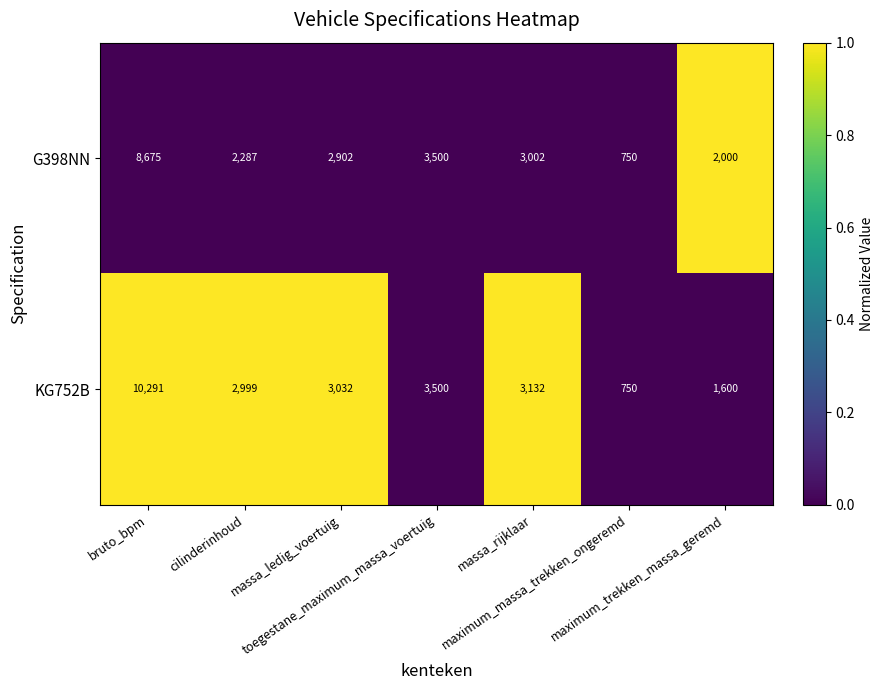

Which series has the largest range (max minus min)?

KG752B